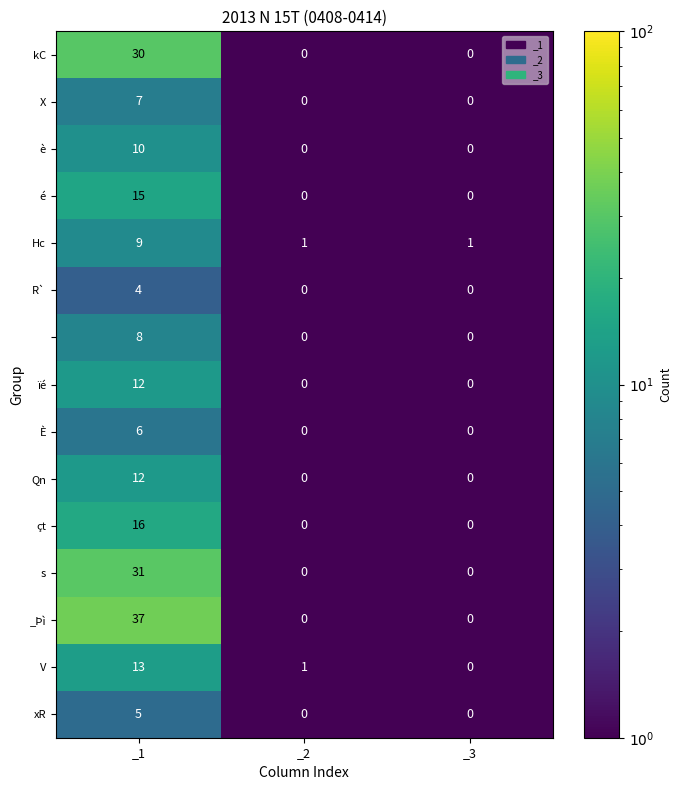

Which category has the highest value across all series?

_1